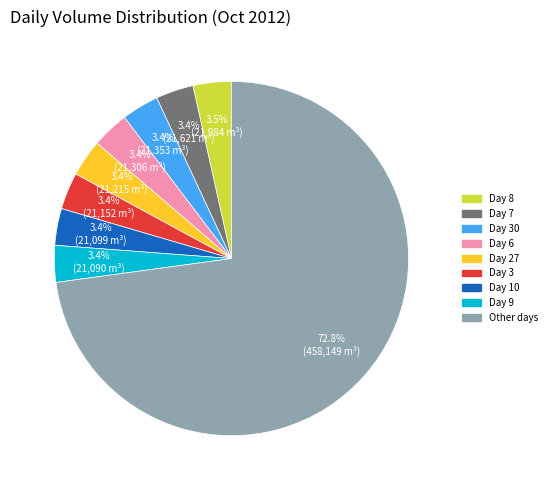

Is there a majority slice in this chart?

Yes